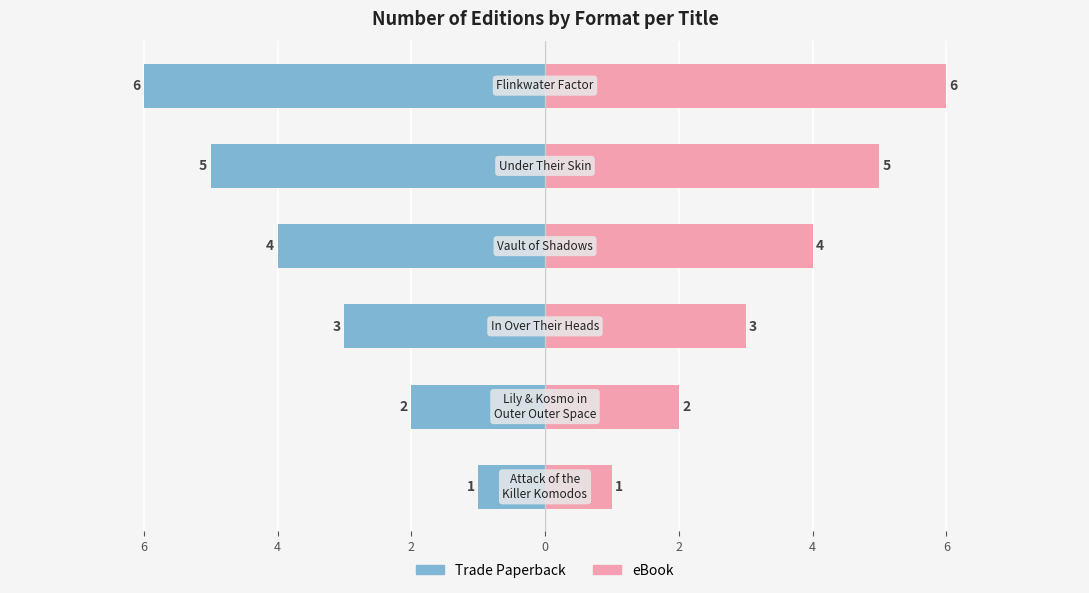

What are all the series names shown in the legend?

Trade Paperback, eBook